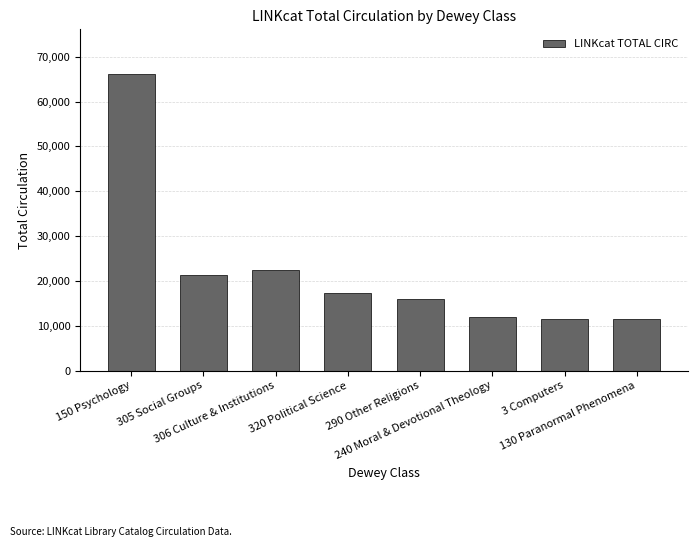

Between 150 Psychology and 306 Culture & Institutions, which is larger?

150 Psychology